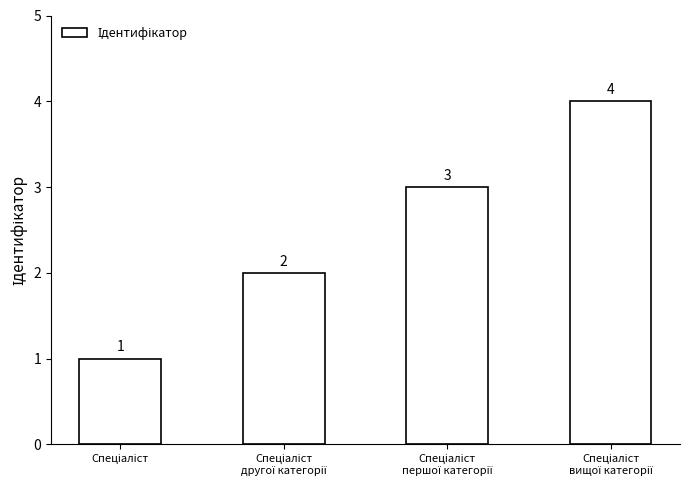

Reading right to left, what are all the values shown in this chart?

4	3	2	1